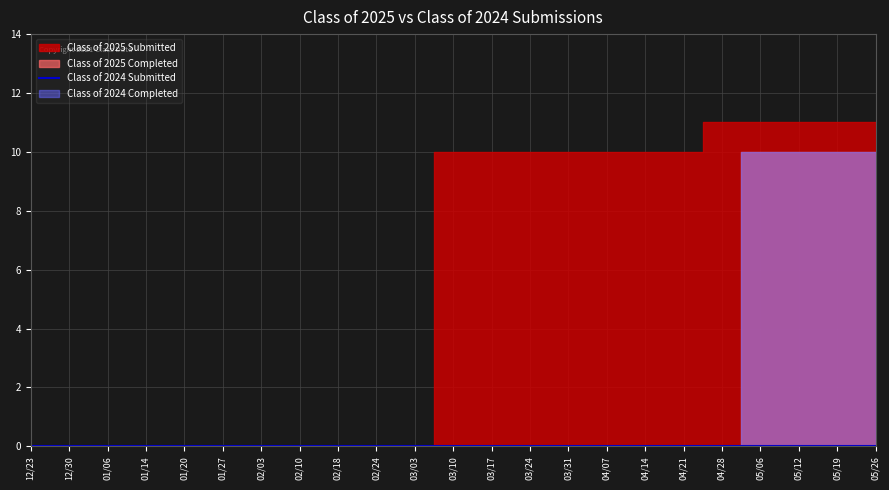

What is the difference between the maximum and minimum values in the Class of 2024 Completed series?

10